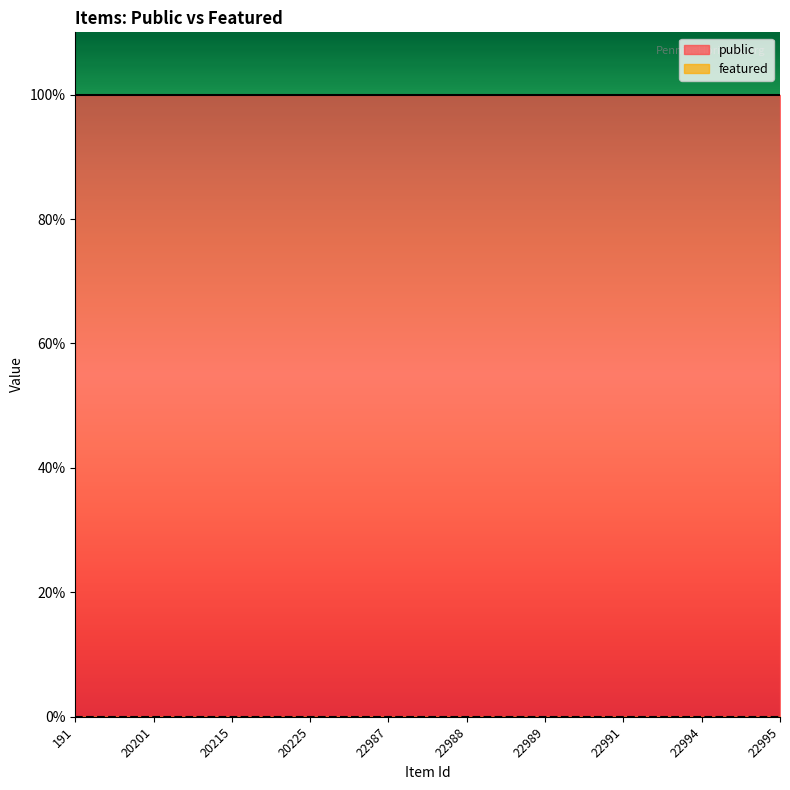

At 191, list the series in order from largest to smallest.

public, featured